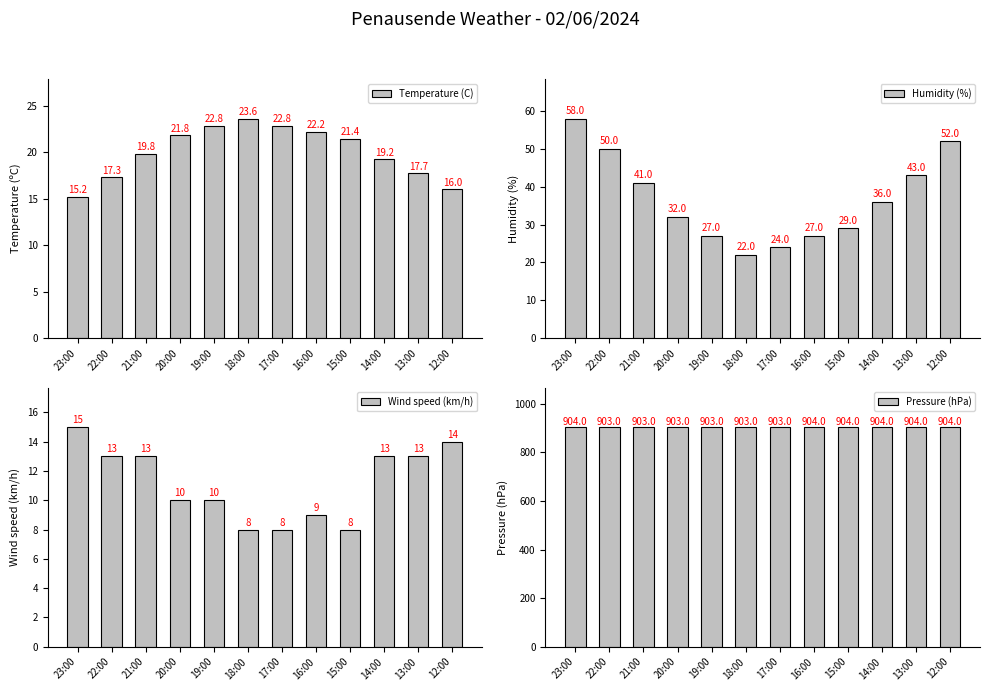

What is the sum of all Pressure (hPa) values?

10842